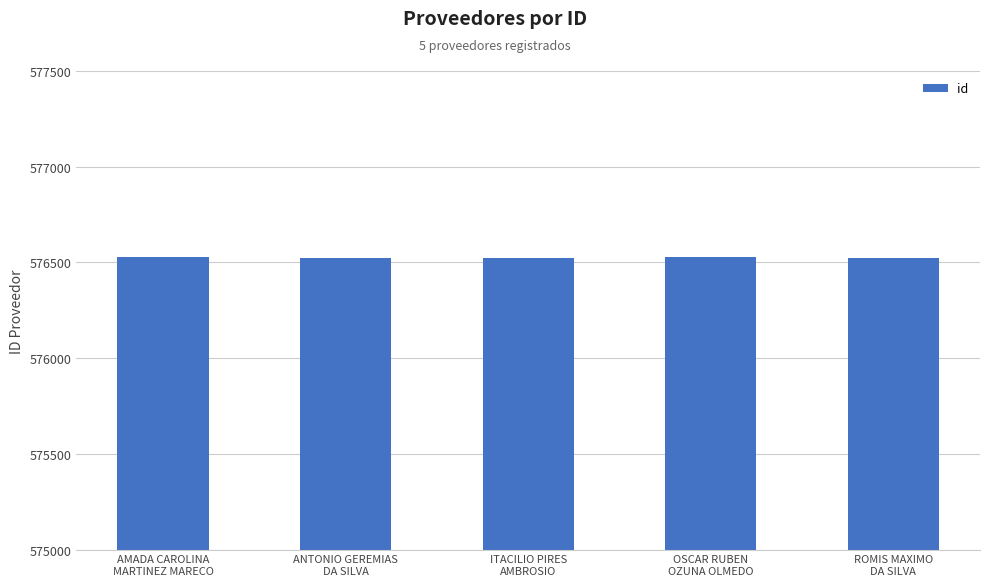

What is the average value?

576525